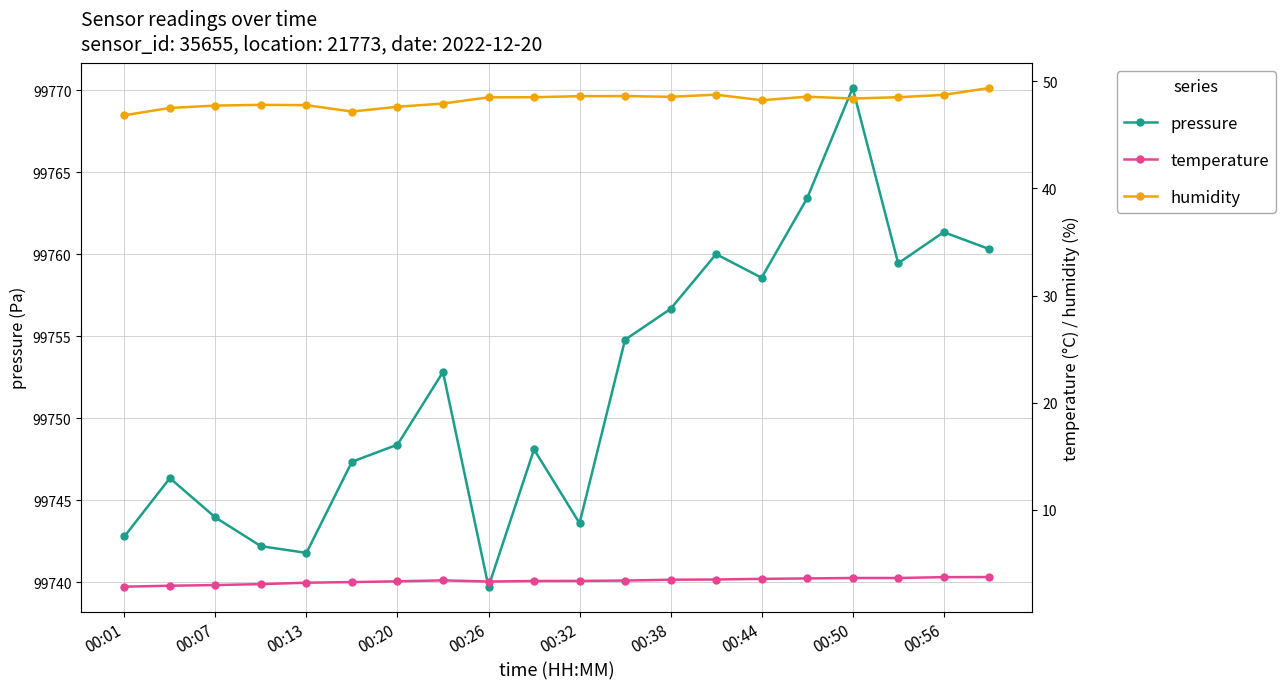

True or false: pressure and humidity cross at least once.

False